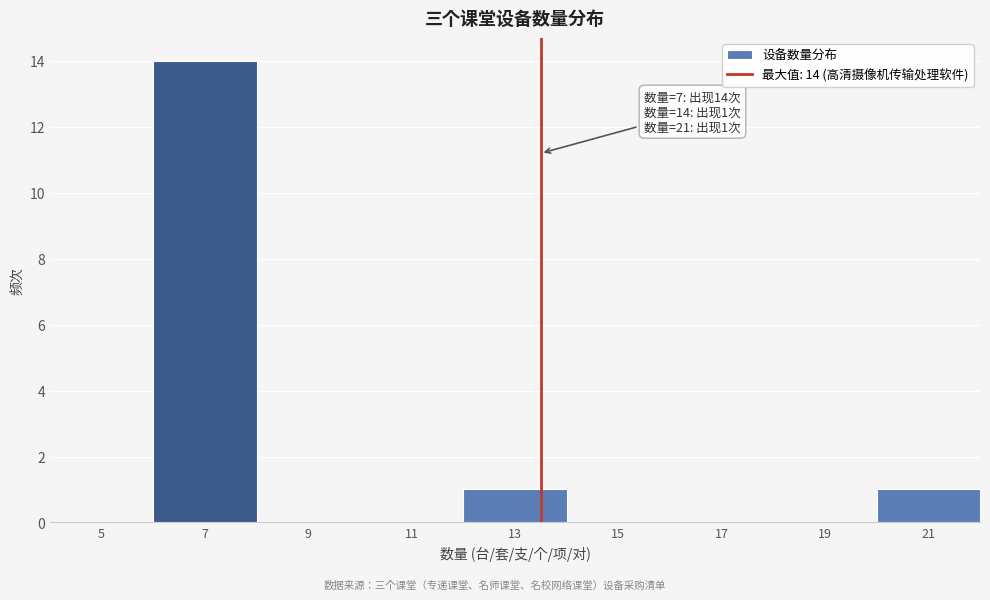

Reading left to right, list all the values displayed in this chart.

5=0	7=14	9=0	11=0	13=1	15=0	17=0	19=0	21=1